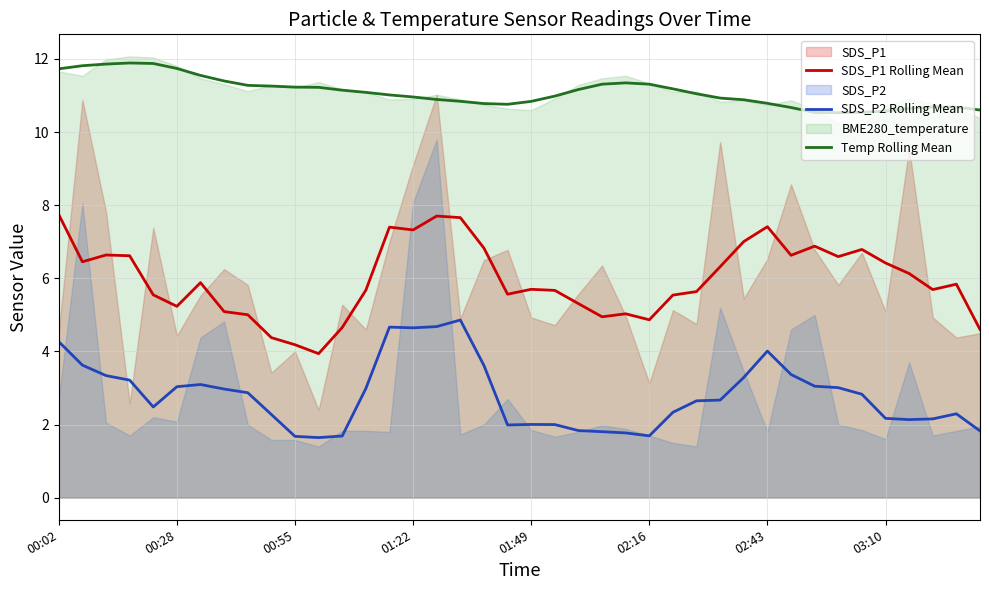

True or false: Temp Rolling Mean and SDS_P1 Rolling Mean intersect in this chart.

False